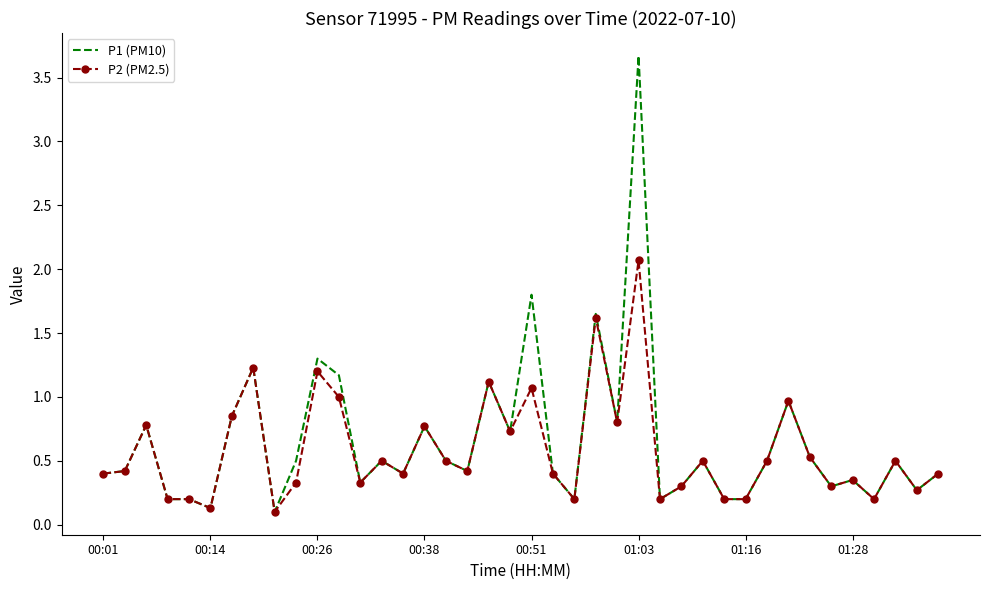

List the series in order of their peak value, highest first.

P1 (PM10), P2 (PM2.5)